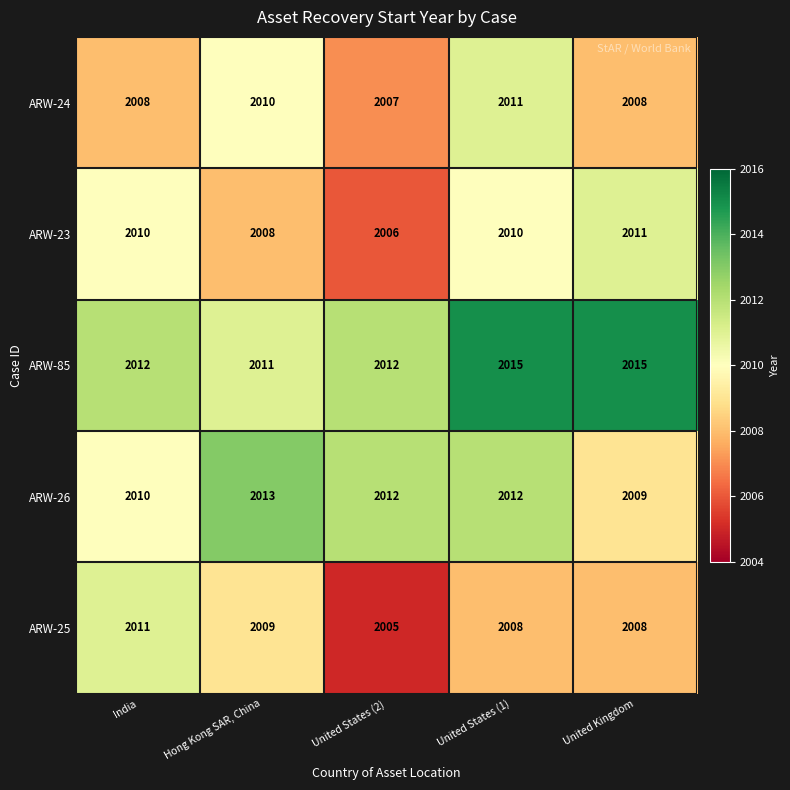

What is the spread (max minus min) of values at United States (1)?

7